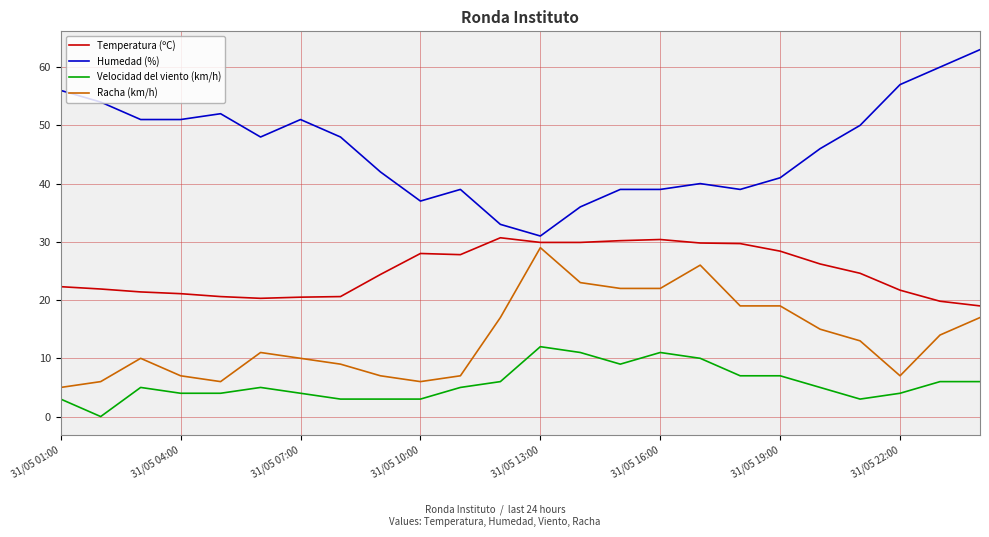

What is the difference between the maximum and minimum values in the Humedad (%) series?

32.0